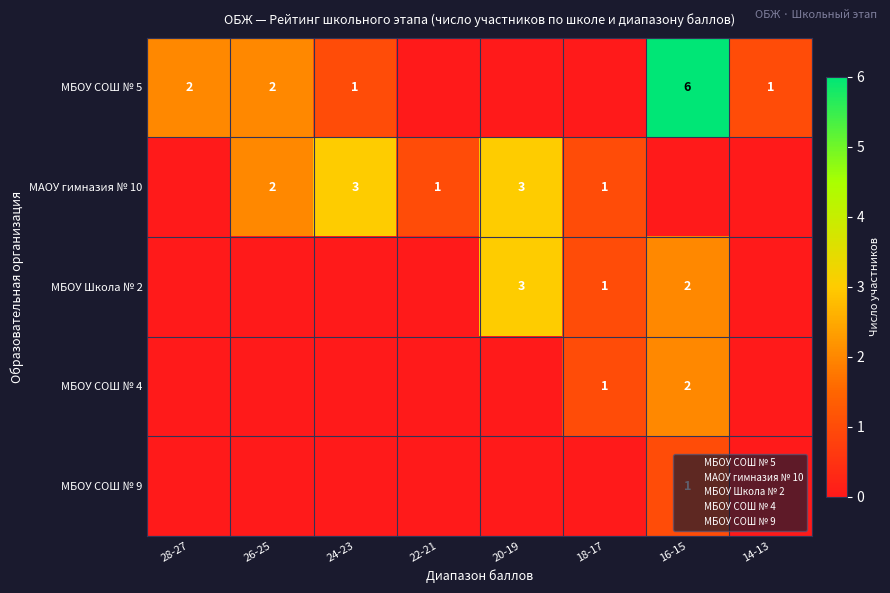

Which category has the lowest value in the МБОУ Школа № 2 series?

28-27